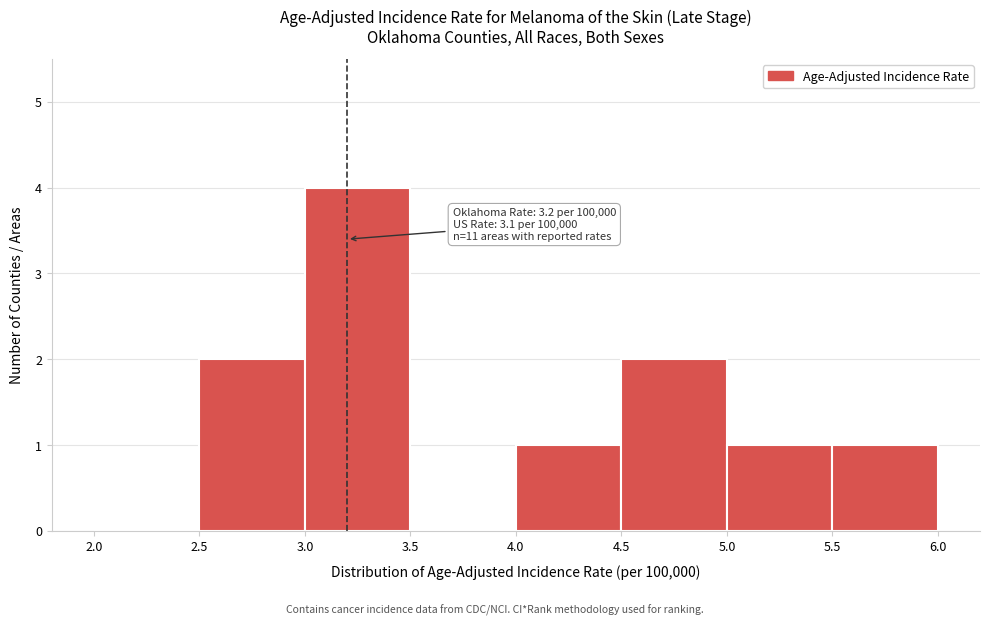

Which range on the x-axis has the tallest bar?

3.0 to 3.5